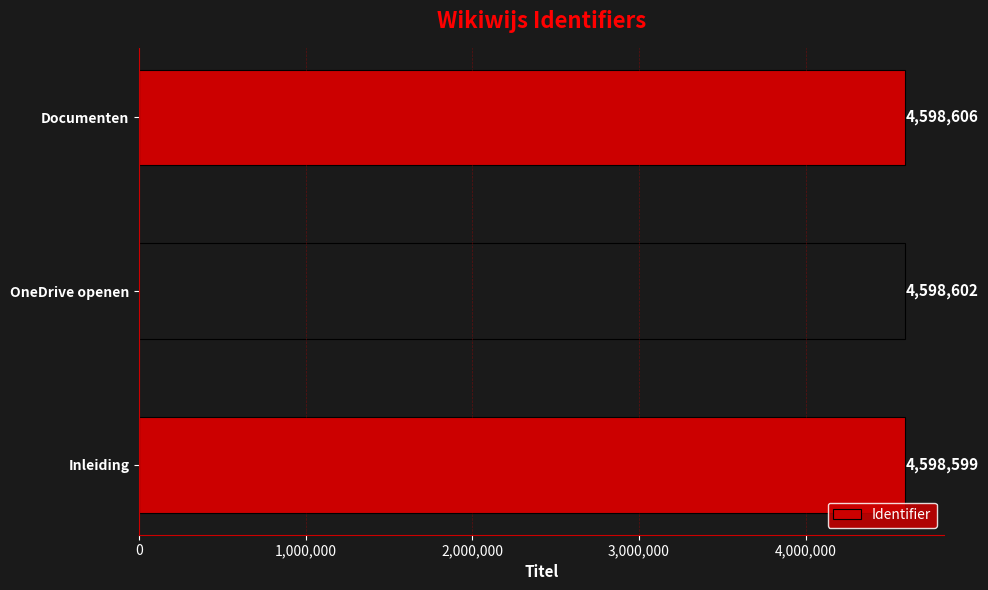

True or false: the data shows 2946027 at Inleiding.

False